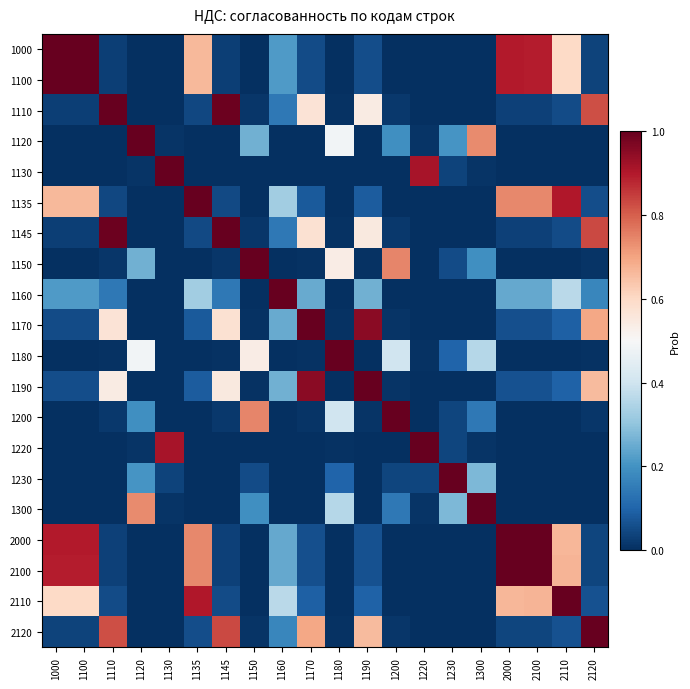

Reading left to right, list all the values displayed in this chart.

1000: 1000=1.0	1100=1.0	1110=0.0	1120=0.0	1130=0.0	1135=0.7	1145=0.0	1150=0.0	1160=0.2	1170=0.1	1180=0.0	1190=0.1	1200=0.0	1220=0.0	1230=0.0	1300=0.0	2000=0.9	2100=0.9	2110=0.6	2120=0.0
1100: 1000=1.0	1100=1.0	1110=0.0	1120=0.0	1130=0.0	1135=0.7	1145=0.0	1150=0.0	1160=0.2	1170=0.1	1180=0.0	1190=0.1	1200=0.0	1220=0.0	1230=0.0	1300=0.0	2000=0.9	2100=0.9	2110=0.6	2120=0.0
1110: 1000=0.0	1100=0.0	1110=1.0	1120=0.0	1130=0.0	1135=0.0	1145=1.0	1150=0.0	1160=0.1	1170=0.6	1180=0.0	1190=0.5	1200=0.0	1220=0.0	1230=0.0	1300=0.0	2000=0.0	2100=0.0	2110=0.1	2120=0.8
1120: 1000=0.0	1100=0.0	1110=0.0	1120=1.0	1130=0.0	1135=0.0	1145=0.0	1150=0.3	1160=0.0	1170=0.0	1180=0.5	1190=0.0	1200=0.2	1220=0.0	1230=0.2	1300=0.7	2000=0.0	2100=0.0	2110=0.0	2120=0.0
1130: 1000=0.0	1100=0.0	1110=0.0	1120=0.0	1130=1.0	1135=0.0	1145=0.0	1150=0.0	1160=0.0	1170=0.0	1180=0.0	1190=0.0	1200=0.0	1220=0.9	1230=0.0	1300=0.0	2000=0.0	2100=0.0	2110=0.0	2120=0.0
1135: 1000=0.7	1100=0.7	1110=0.0	1120=0.0	1130=0.0	1135=1.0	1145=0.0	1150=0.0	1160=0.3	1170=0.1	1180=0.0	1190=0.1	1200=0.0	1220=0.0	1230=0.0	1300=0.0	2000=0.7	2100=0.7	2110=0.9	2120=0.1
1145: 1000=0.0	1100=0.0	1110=1.0	1120=0.0	1130=0.0	1135=0.0	1145=1.0	1150=0.0	1160=0.1	1170=0.6	1180=0.0	1190=0.5	1200=0.0	1220=0.0	1230=0.0	1300=0.0	2000=0.0	2100=0.0	2110=0.1	2120=0.8
1150: 1000=0.0	1100=0.0	1110=0.0	1120=0.3	1130=0.0	1135=0.0	1145=0.0	1150=1.0	1160=0.0	1170=0.0	1180=0.5	1190=0.0	1200=0.7	1220=0.0	1230=0.1	1300=0.2	2000=0.0	2100=0.0	2110=0.0	2120=0.0
1160: 1000=0.2	1100=0.2	1110=0.1	1120=0.0	1130=0.0	1135=0.3	1145=0.1	1150=0.0	1160=1.0	1170=0.2	1180=0.0	1190=0.3	1200=0.0	1220=0.0	1230=0.0	1300=0.0	2000=0.2	2100=0.2	2110=0.4	2120=0.2
1170: 1000=0.1	1100=0.1	1110=0.6	1120=0.0	1130=0.0	1135=0.1	1145=0.6	1150=0.0	1160=0.2	1170=1.0	1180=0.0	1190=1.0	1200=0.0	1220=0.0	1230=0.0	1300=0.0	2000=0.1	2100=0.1	2110=0.1	2120=0.7
1180: 1000=0.0	1100=0.0	1110=0.0	1120=0.5	1130=0.0	1135=0.0	1145=0.0	1150=0.5	1160=0.0	1170=0.0	1180=1.0	1190=0.0	1200=0.4	1220=0.0	1230=0.1	1300=0.4	2000=0.0	2100=0.0	2110=0.0	2120=0.0
1190: 1000=0.1	1100=0.1	1110=0.5	1120=0.0	1130=0.0	1135=0.1	1145=0.5	1150=0.0	1160=0.3	1170=1.0	1180=0.0	1190=1.0	1200=0.0	1220=0.0	1230=0.0	1300=0.0	2000=0.1	2100=0.1	2110=0.1	2120=0.7
1200: 1000=0.0	1100=0.0	1110=0.0	1120=0.2	1130=0.0	1135=0.0	1145=0.0	1150=0.7	1160=0.0	1170=0.0	1180=0.4	1190=0.0	1200=1.0	1220=0.0	1230=0.0	1300=0.1	2000=0.0	2100=0.0	2110=0.0	2120=0.0
1220: 1000=0.0	1100=0.0	1110=0.0	1120=0.0	1130=0.9	1135=0.0	1145=0.0	1150=0.0	1160=0.0	1170=0.0	1180=0.0	1190=0.0	1200=0.0	1220=1.0	1230=0.0	1300=0.0	2000=0.0	2100=0.0	2110=0.0	2120=0.0
1230: 1000=0.0	1100=0.0	1110=0.0	1120=0.2	1130=0.0	1135=0.0	1145=0.0	1150=0.1	1160=0.0	1170=0.0	1180=0.1	1190=0.0	1200=0.0	1220=0.0	1230=1.0	1300=0.3	2000=0.0	2100=0.0	2110=0.0	2120=0.0
1300: 1000=0.0	1100=0.0	1110=0.0	1120=0.7	1130=0.0	1135=0.0	1145=0.0	1150=0.2	1160=0.0	1170=0.0	1180=0.4	1190=0.0	1200=0.1	1220=0.0	1230=0.3	1300=1.0	2000=0.0	2100=0.0	2110=0.0	2120=0.0
2000: 1000=0.9	1100=0.9	1110=0.0	1120=0.0	1130=0.0	1135=0.7	1145=0.0	1150=0.0	1160=0.2	1170=0.1	1180=0.0	1190=0.1	1200=0.0	1220=0.0	1230=0.0	1300=0.0	2000=1.0	2100=1.0	2110=0.7	2120=0.0
2100: 1000=0.9	1100=0.9	1110=0.0	1120=0.0	1130=0.0	1135=0.7	1145=0.0	1150=0.0	1160=0.2	1170=0.1	1180=0.0	1190=0.1	1200=0.0	1220=0.0	1230=0.0	1300=0.0	2000=1.0	2100=1.0	2110=0.7	2120=0.0
2110: 1000=0.6	1100=0.6	1110=0.1	1120=0.0	1130=0.0	1135=0.9	1145=0.1	1150=0.0	1160=0.4	1170=0.1	1180=0.0	1190=0.1	1200=0.0	1220=0.0	1230=0.0	1300=0.0	2000=0.7	2100=0.7	2110=1.0	2120=0.1
2120: 1000=0.0	1100=0.0	1110=0.8	1120=0.0	1130=0.0	1135=0.1	1145=0.8	1150=0.0	1160=0.2	1170=0.7	1180=0.0	1190=0.7	1200=0.0	1220=0.0	1230=0.0	1300=0.0	2000=0.0	2100=0.0	2110=0.1	2120=1.0